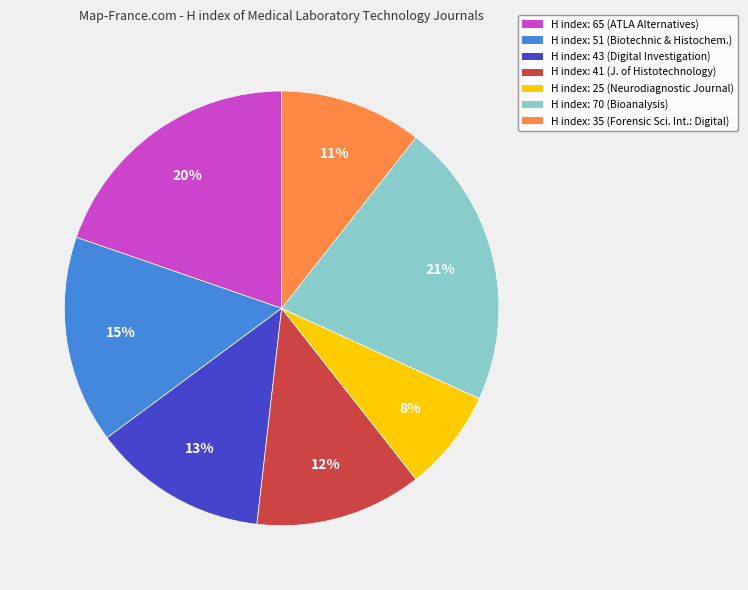

Is there any slice that represents more than half of the pie?

No